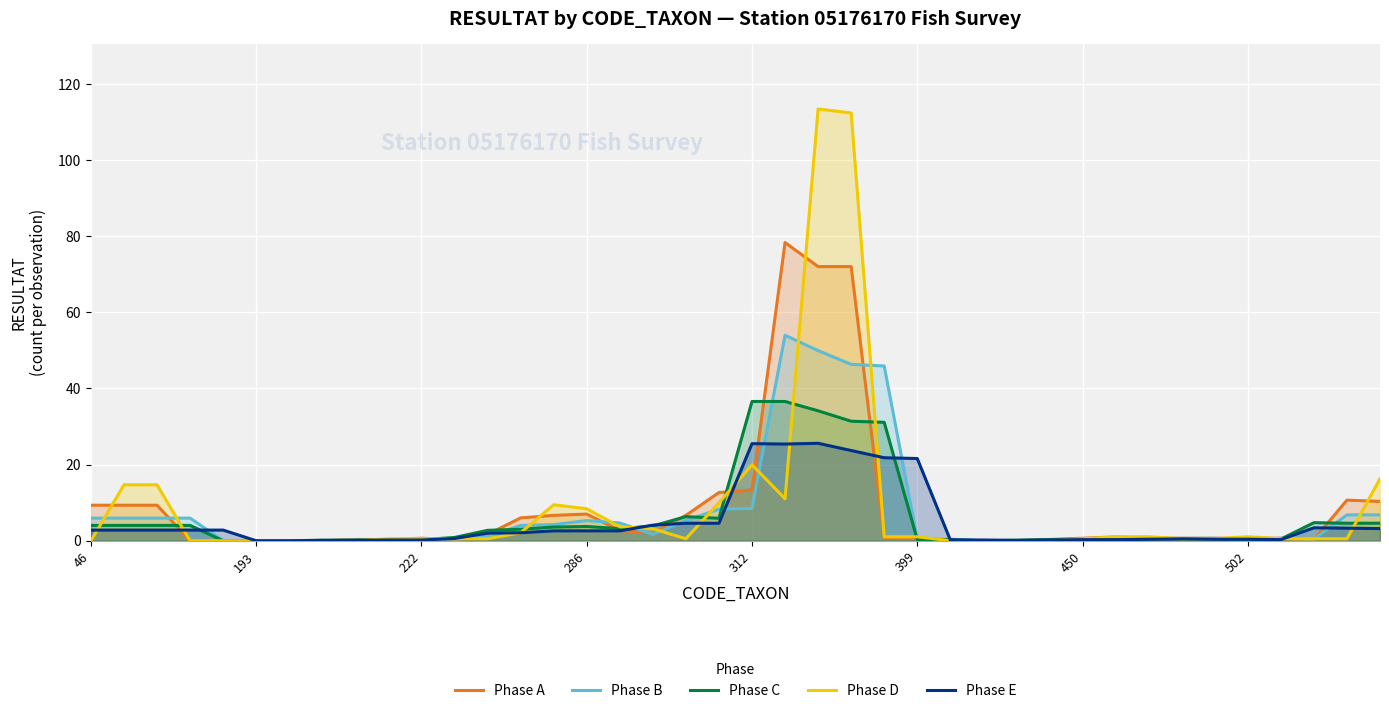

How many times do Phase E and Phase D cross each other?

12